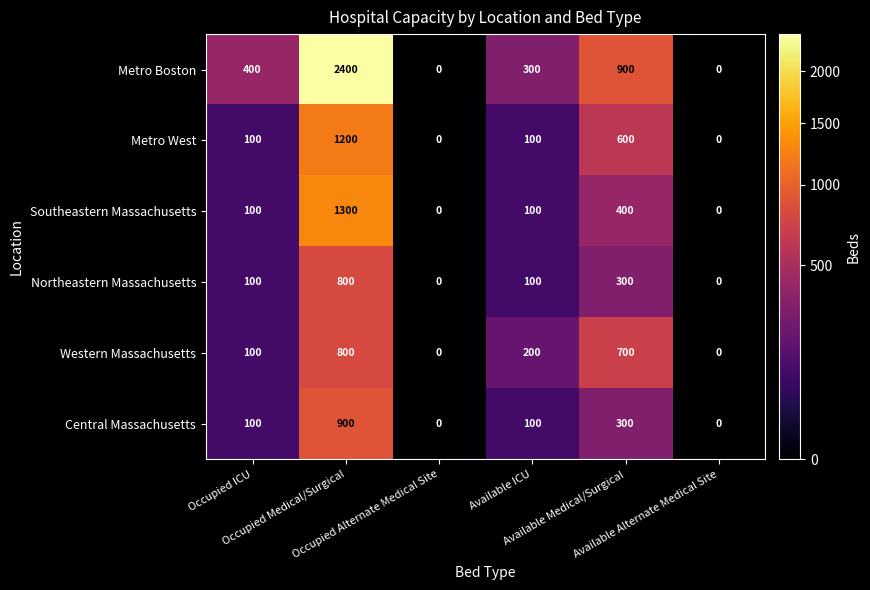

What is the spread (max minus min) of values at Occupied ICU?

300